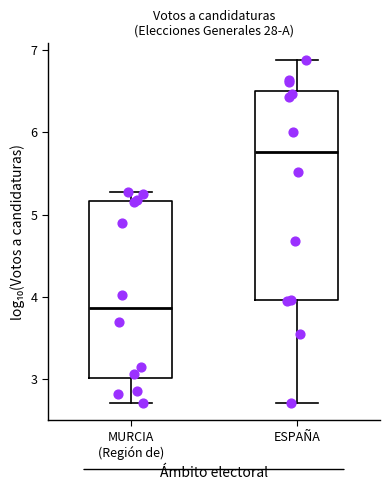

Reading left to right, transcribe this box plot: for each box, give where its median line is, the range the box spans, and where its two whiskers end, as read against the y-axis. The values are not printed on the chart, so give them approximately, as read against the axis.

MURCIA (Región de): median 3.9, box 3.0 to 5.2, whiskers 2.7 to 5.3
ESPAÑA: median 5.8, box 4.0 to 6.5, whiskers 2.7 to 6.9